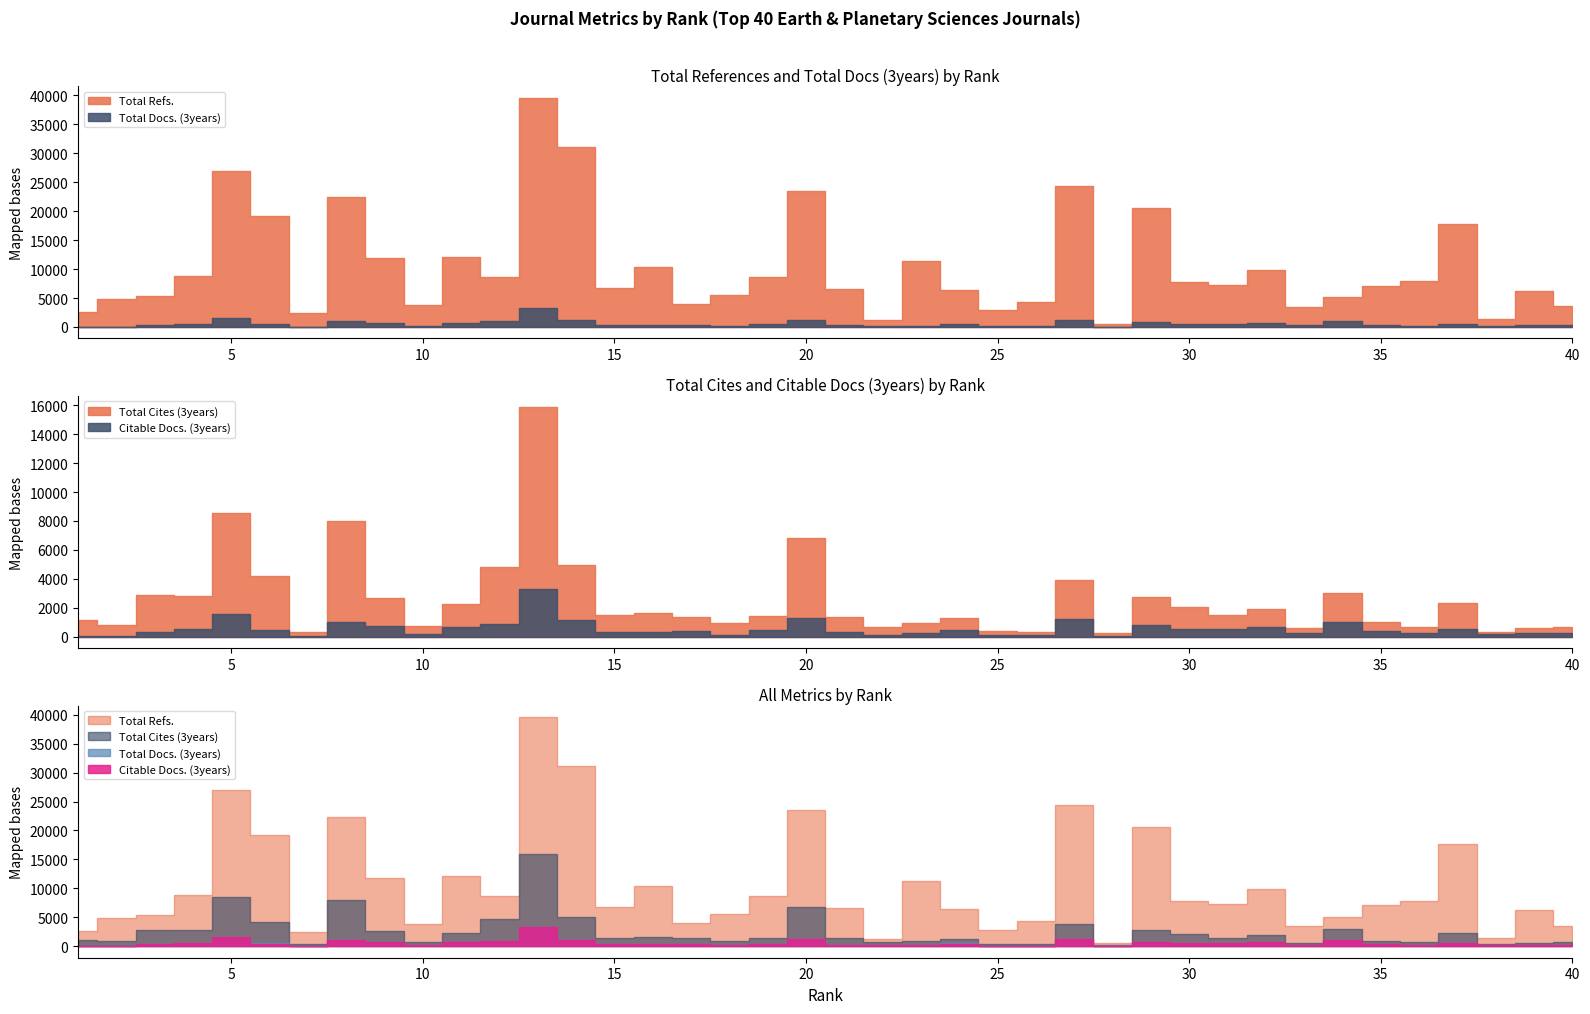

Where is the first local minimum for Citable Docs. (3years)?

2